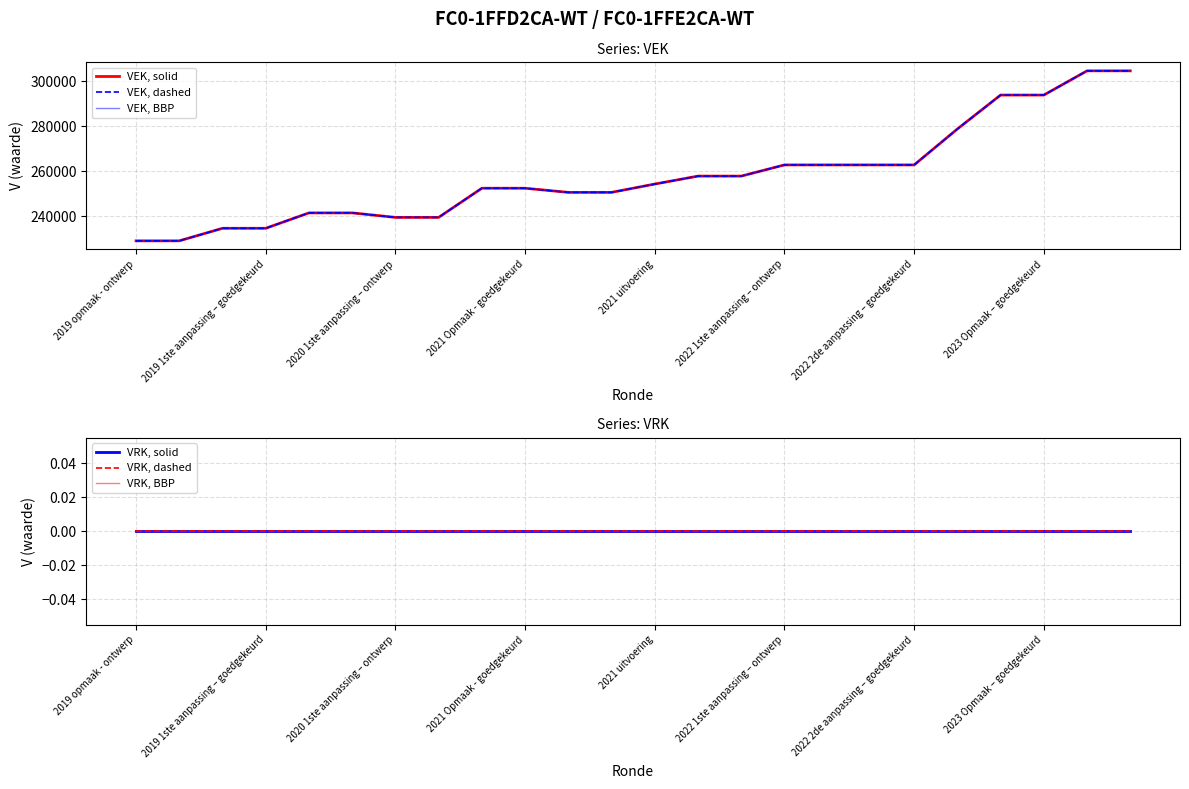

The value of VEK, BBP at 2021 Opmaak - goedgekeurd is 154340. True or false?

False